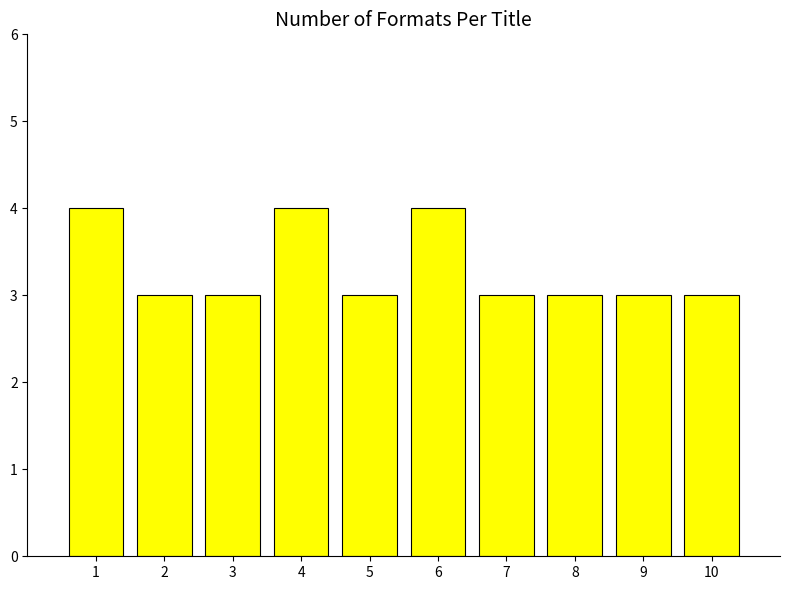

True or false: the data shows 3 at 8.

True